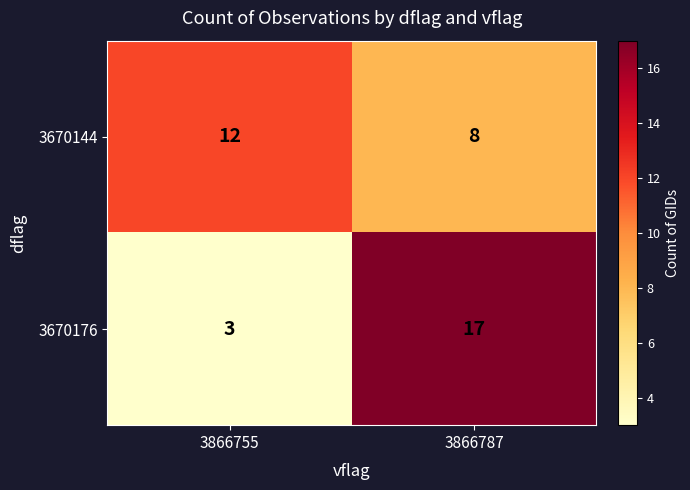

What is the spread (max minus min) of values at 3866787?

9